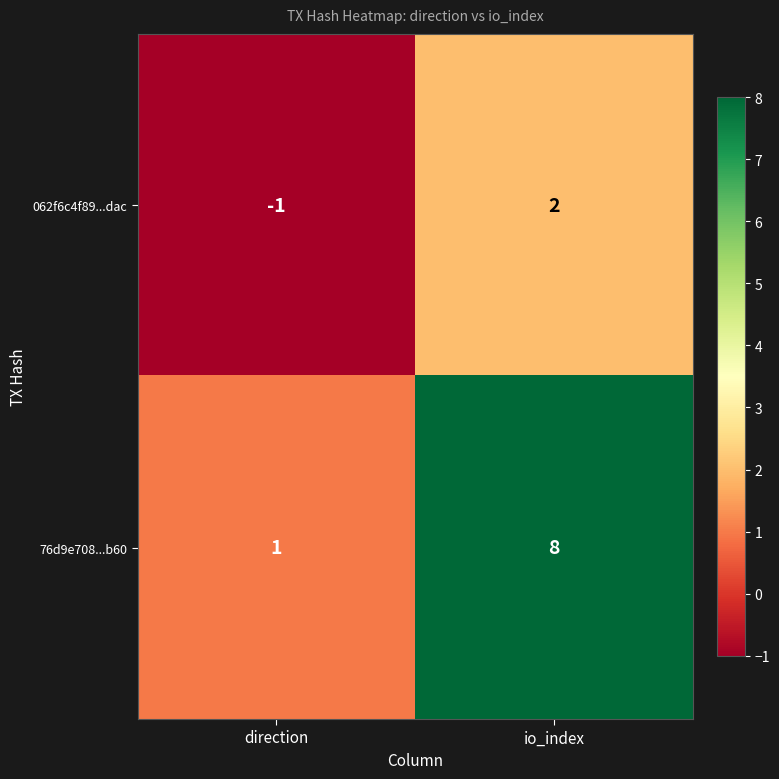

Which series changed the most between direction and io_index?

76d9e708...b60